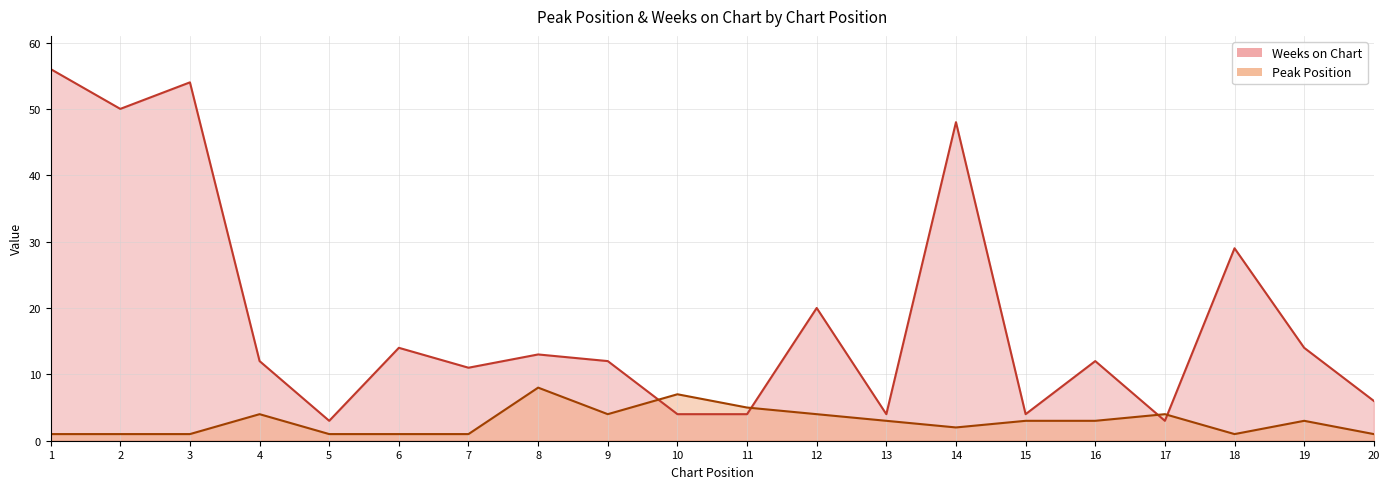

How many data points does each series have?

20